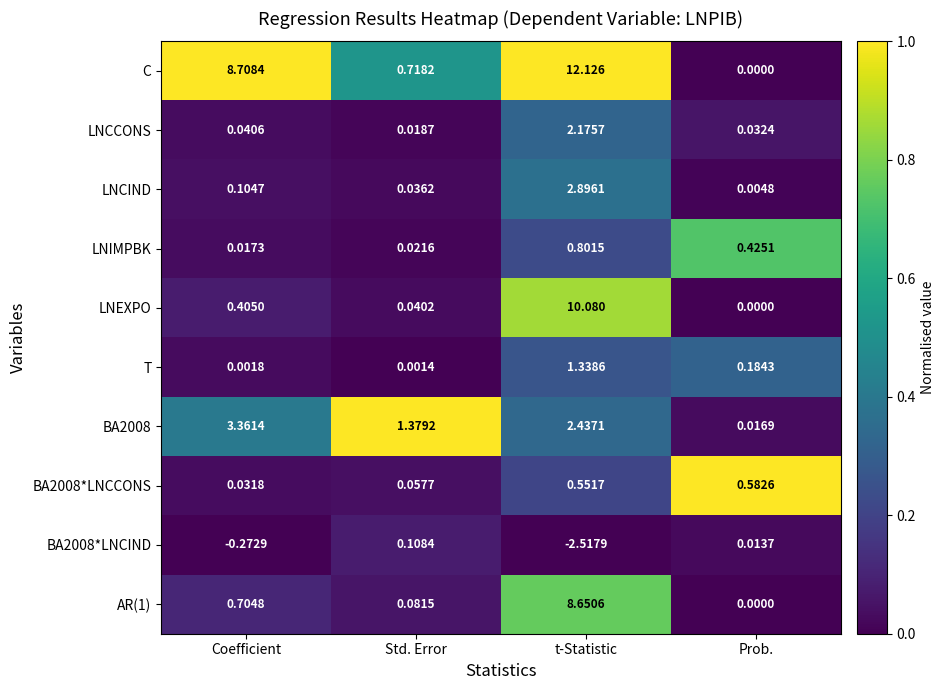

At which label is LNCIND closest to 1?

Coefficient